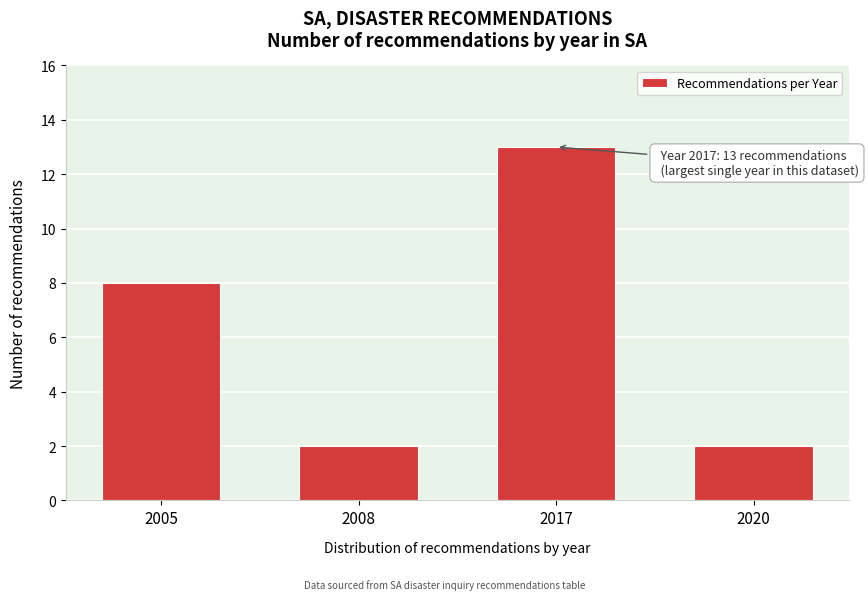

Reading right to left, what are all the values shown in this chart?

2020=2	2017=13	2008=2	2005=8